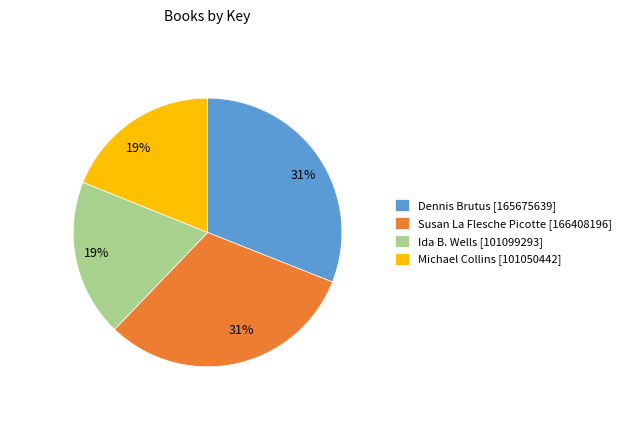

Does Dennis Brutus [165675639] account for over 50% of the chart?

No